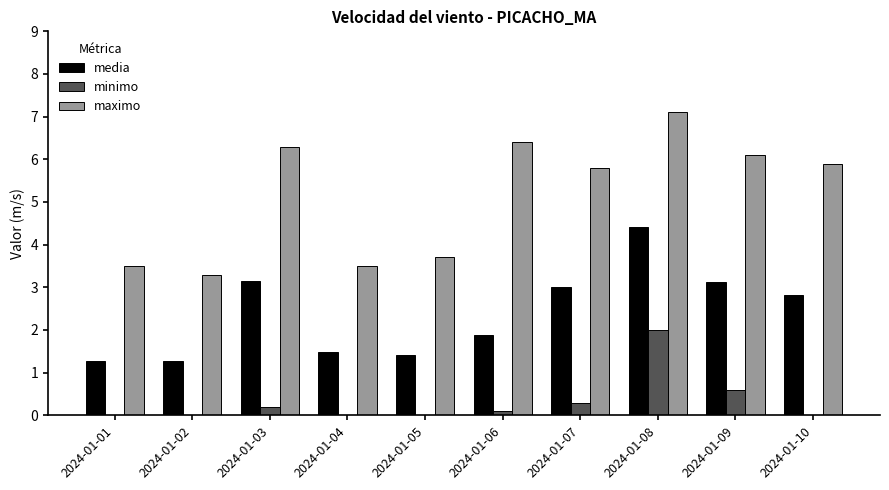

What is the highest value of the media series?

4.4